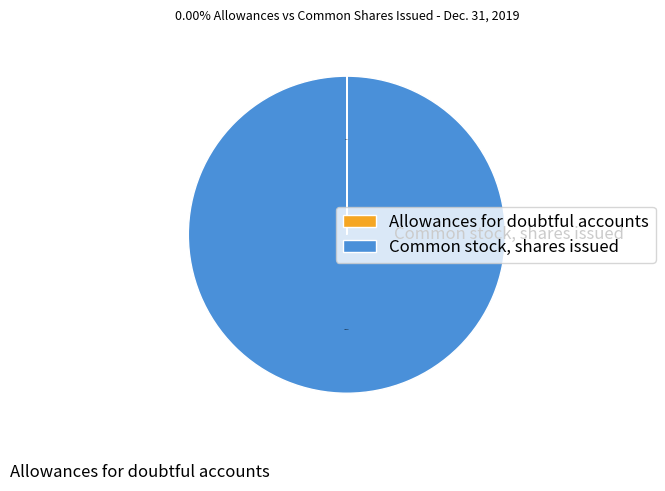

Count the number of slices in the pie.

2